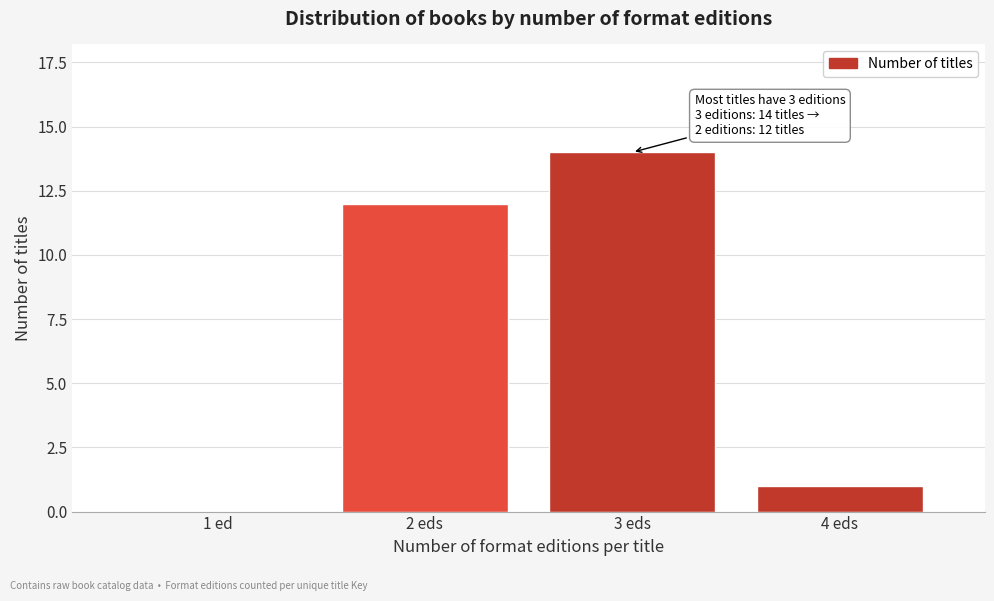

Reading left to right, transcribe all the data shown in this chart.

1 ed=0	2 eds=12	3 eds=14	4 eds=1